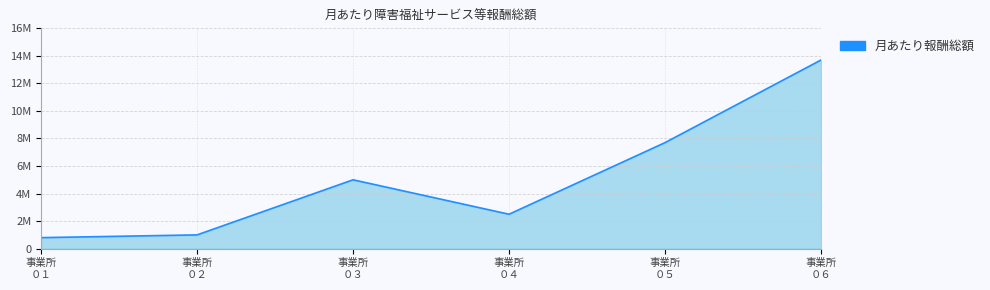

What is the value of the 1st point from the left?

800000